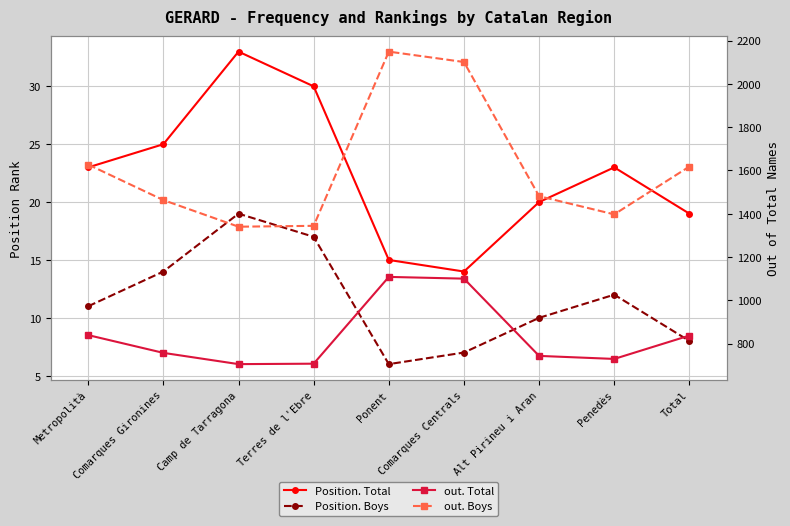

What is the greatest value displayed?

2149